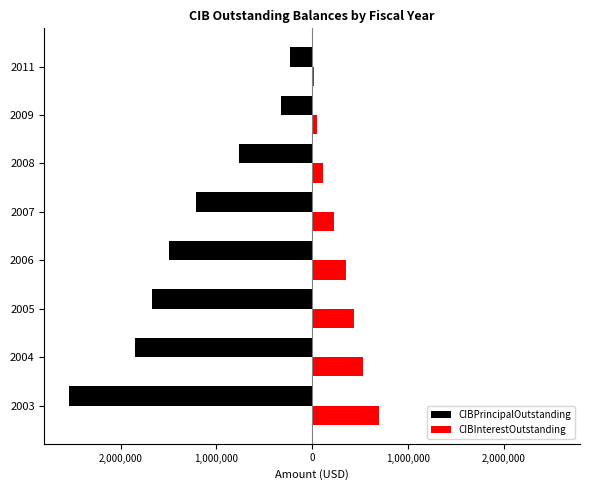

Reading left to right, transcribe all the data shown in this chart.

CIBPrincipalOutstanding: -2540000.0	-1850000.0	-1675000.0	-1495000.0	-1210000.0	-765000.0	-325000.0	-235000.0
CIBInterestOutstanding: 695341.2	528201.2	434095.0	348472.5	229085.0	113147.5	47910.0	16805.0